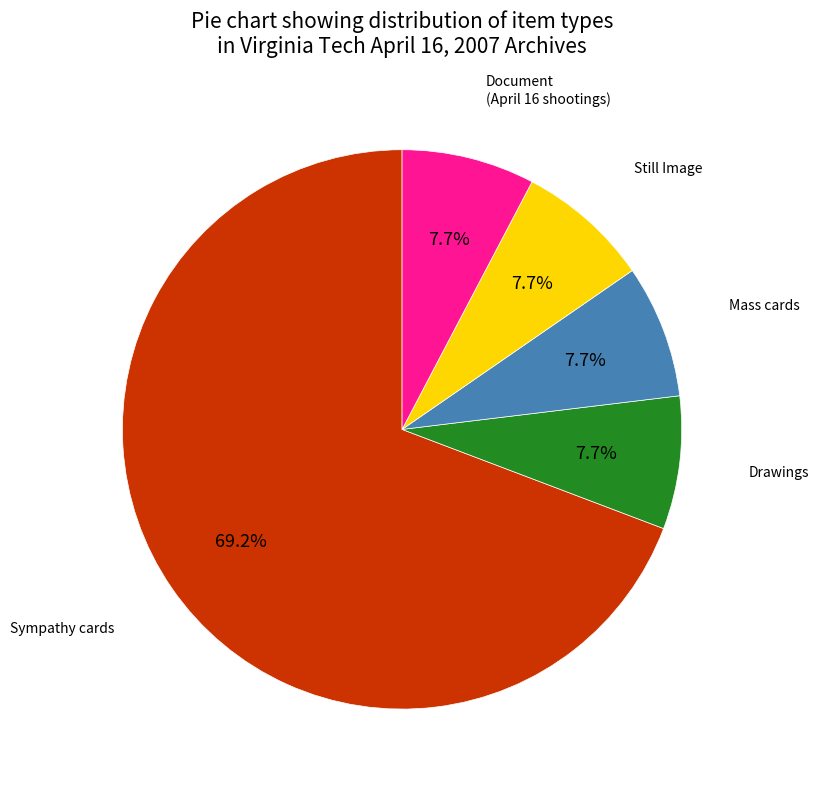

How many segments does this pie chart have?

5